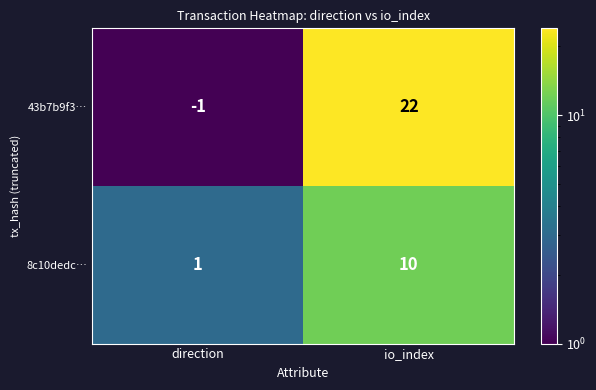

Which category has the lowest value across all series?

direction